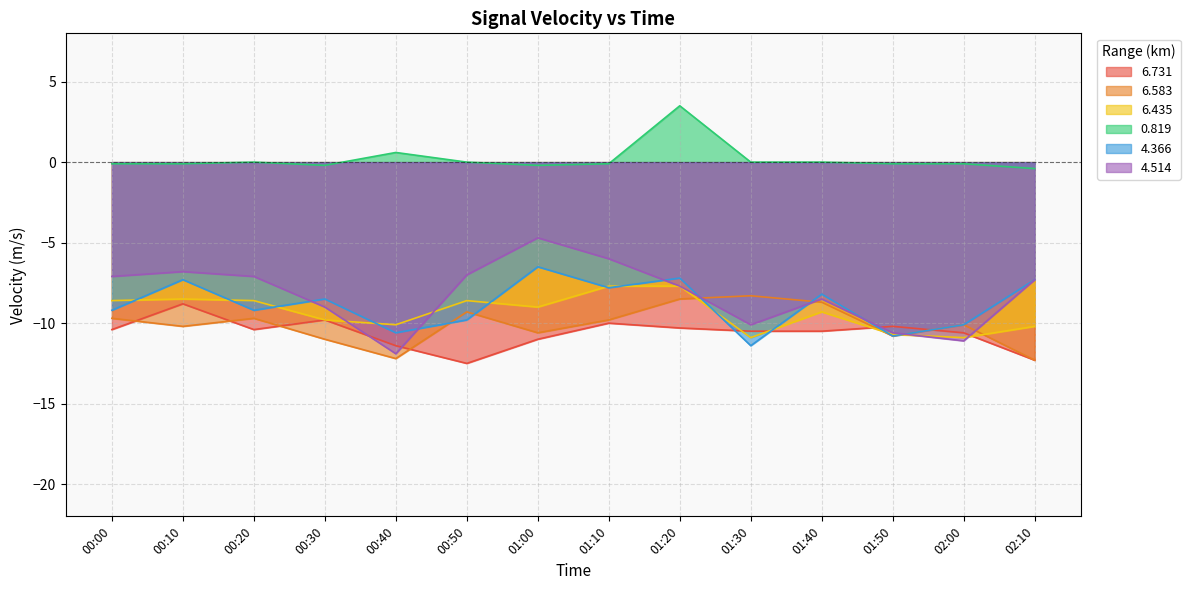

Reading left to right, list all the values displayed in this chart.

6.731: 00:00=-10.4	00:10=-8.8	00:20=-10.4	00:30=-9.8	00:40=-11.4	00:50=-12.5	01:00=-11.0	01:10=-10.0	01:20=-10.3	01:30=-10.5	01:40=-10.5	01:50=-10.2	02:00=-10.6	02:10=-12.3
6.583: 00:00=-9.7	00:10=-10.2	00:20=-9.7	00:30=-11.0	00:40=-12.2	00:50=-9.3	01:00=-10.6	01:10=-9.8	01:20=-8.5	01:30=-8.3	01:40=-8.7	01:50=-10.8	02:00=-10.1	02:10=-12.3
6.435: 00:00=-8.6	00:10=-8.5	00:20=-8.6	00:30=-9.8	00:40=-10.1	00:50=-8.6	01:00=-9.0	01:10=-7.7	01:20=-7.7	01:30=-10.9	01:40=-9.3	01:50=-10.7	02:00=-10.9	02:10=-10.2
0.819: 00:00=-0.1	00:10=-0.1	00:20=-0.0	00:30=-0.2	00:40=0.6	00:50=0.0	01:00=-0.2	01:10=-0.1	01:20=3.5	01:30=0.0	01:40=-0.0	01:50=-0.1	02:00=-0.1	02:10=-0.4
4.366: 00:00=-9.2	00:10=-7.3	00:20=-9.2	00:30=-8.5	00:40=-10.6	00:50=-9.8	01:00=-6.5	01:10=-7.8	01:20=-7.2	01:30=-11.4	01:40=-8.2	01:50=-10.8	02:00=-10.1	02:10=-7.3
4.514: 00:00=-7.1	00:10=-6.8	00:20=-7.1	00:30=-9.0	00:40=-11.9	00:50=-7.0	01:00=-4.7	01:10=-6.0	01:20=-7.7	01:30=-10.1	01:40=-8.5	01:50=-10.6	02:00=-11.1	02:10=-7.3